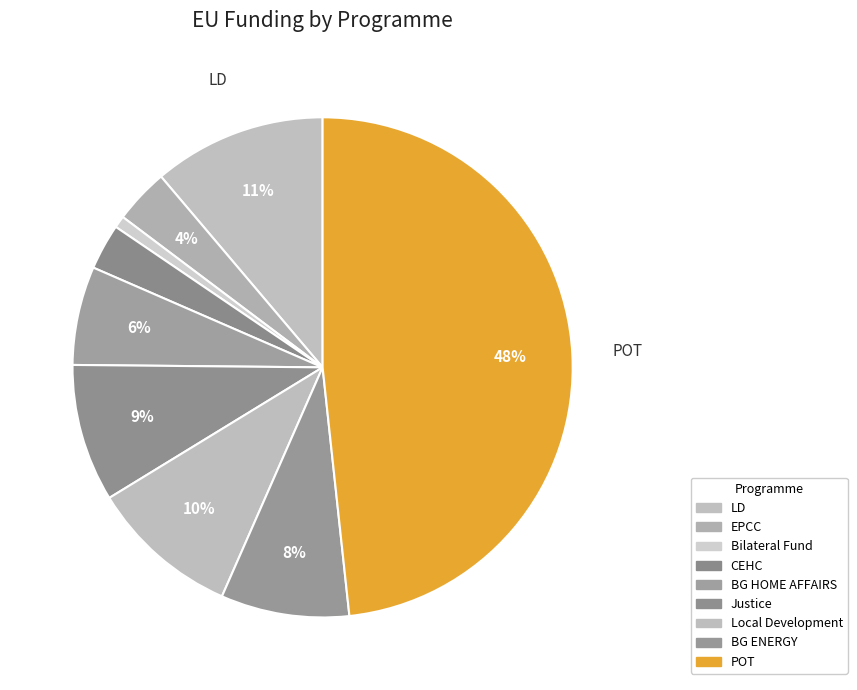

Combined, what portion of the pie is BG ENERGY and Local Development?

18.0%